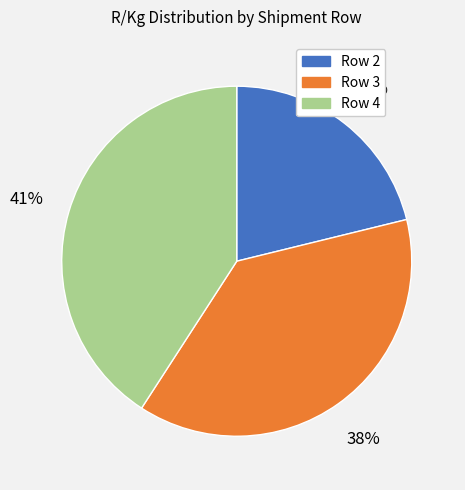

Does Row 4 represent more than half of the total?

No